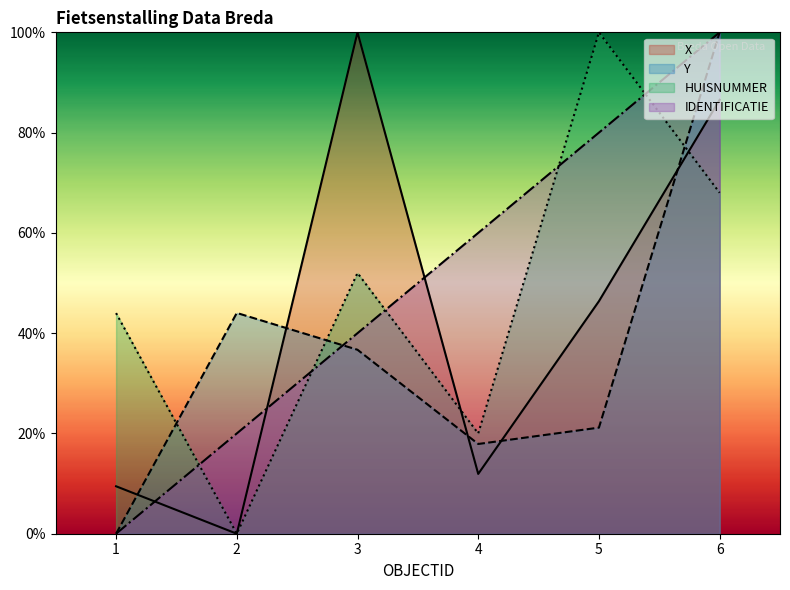

What is the total value across all series at 6?

354.5